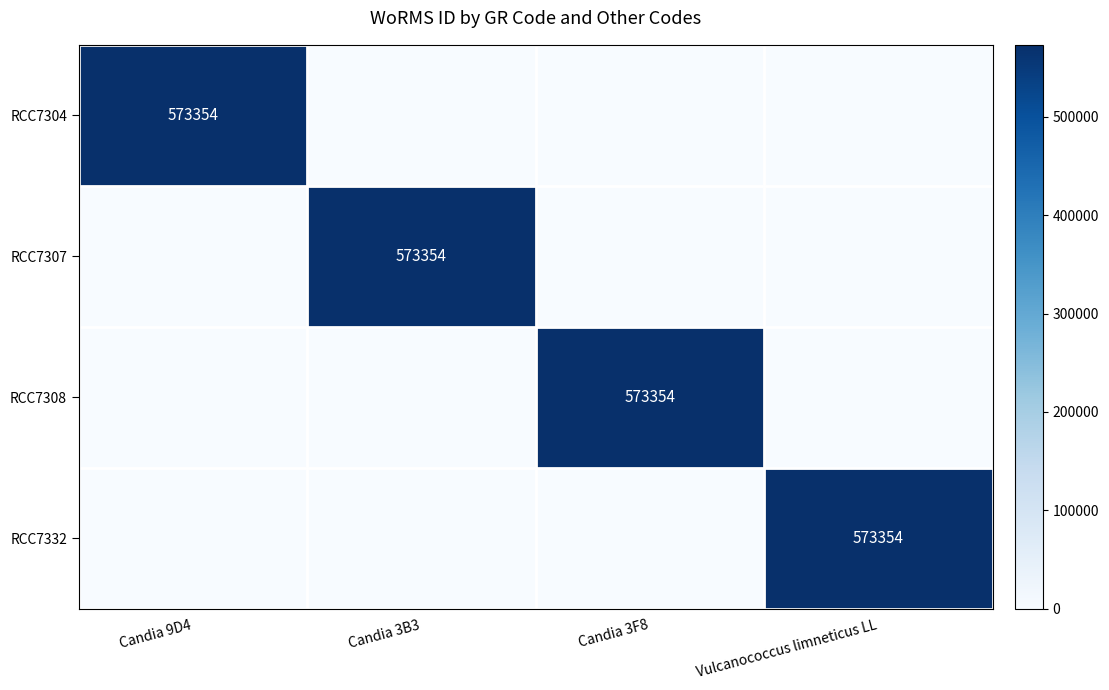

Which has a higher value, Candia 3B3 or Candia 9D4?

Candia 9D4